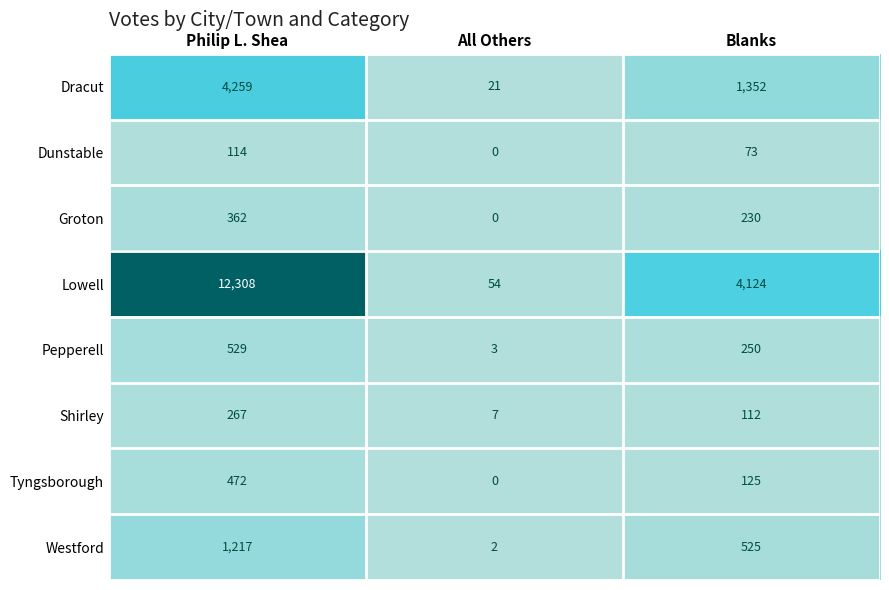

What is the difference between the Pepperell values at Blanks and Philip L. Shea?

279